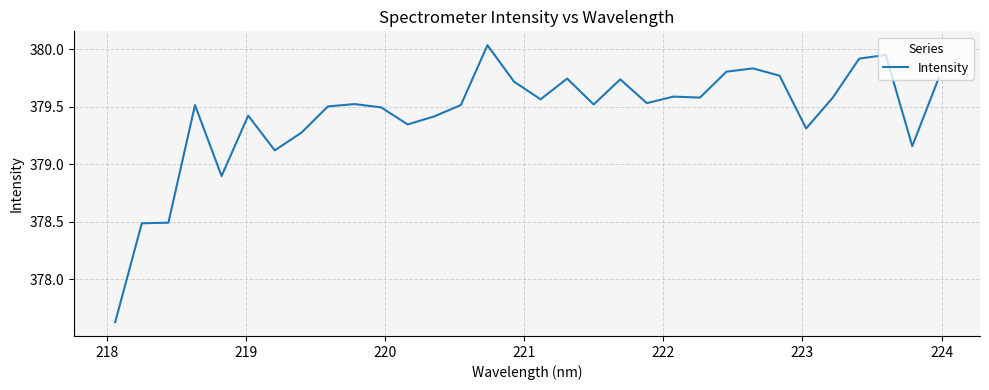

Reading left to right, extract all data points from this chart.

377.6	378.5	378.5	379.5	378.9	379.4	379.1	379.3	379.5	379.5	379.5	379.3	379.4	379.5	380.0	379.7	379.6	379.7	379.5	379.7	379.5	379.6	379.6	379.8	379.8	379.8	379.3	379.6	379.9	379.9	379.2	379.8